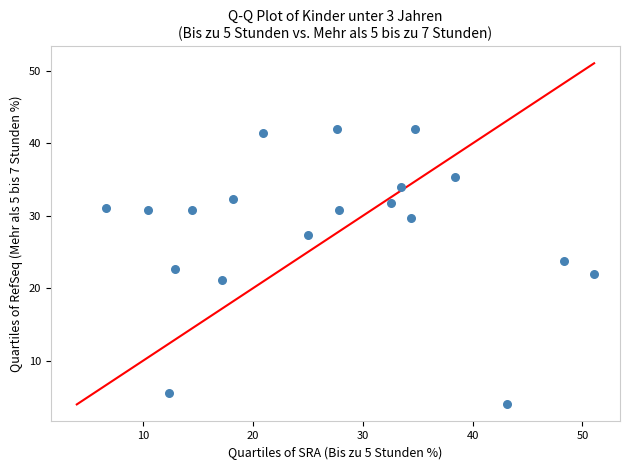

What is the range of X values (max minus min)?

44.4